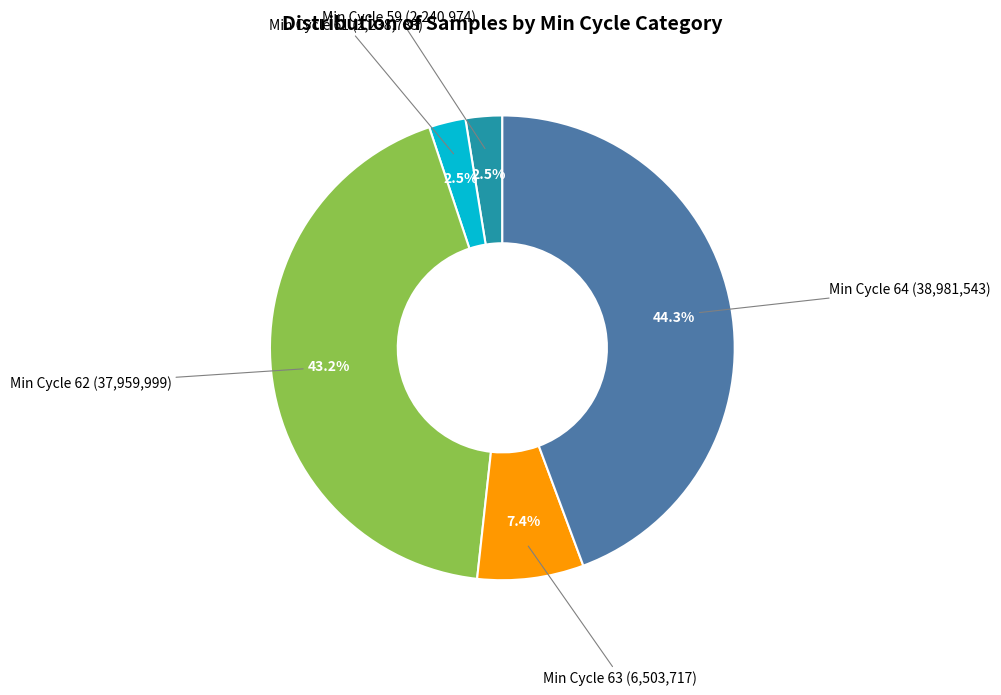

How many segments does this pie chart have?

5